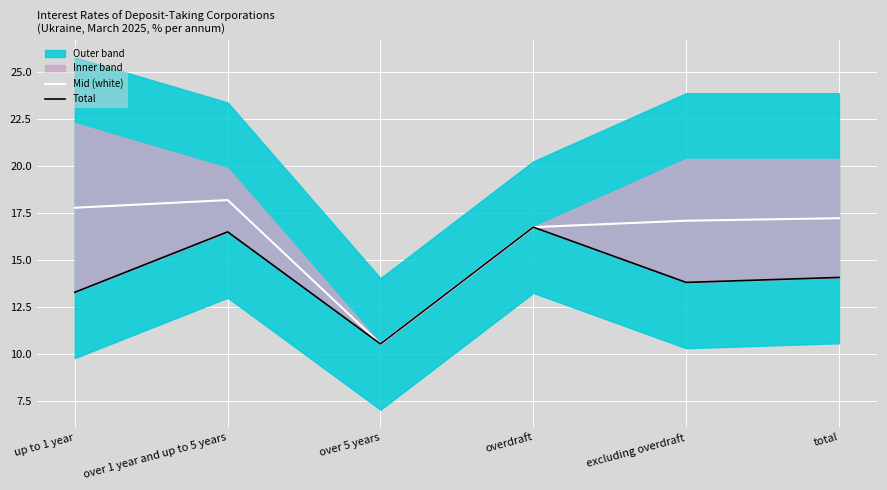

At which label does Total reach its minimum?

over 5 years